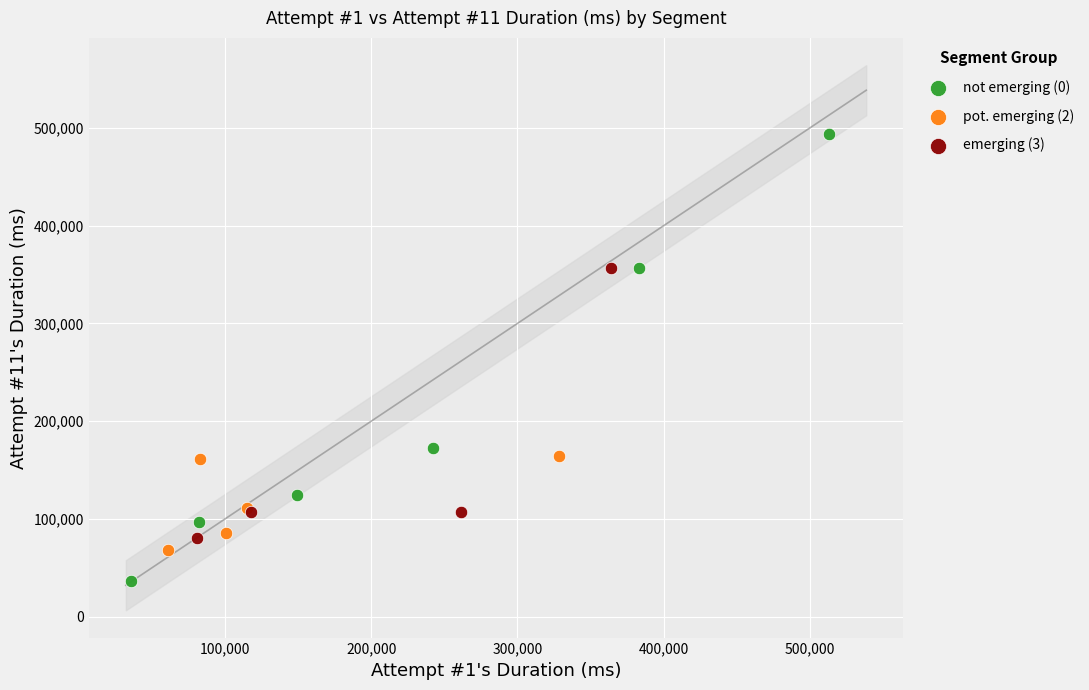

Which series contains the lowest Y value?

not emerging (0)